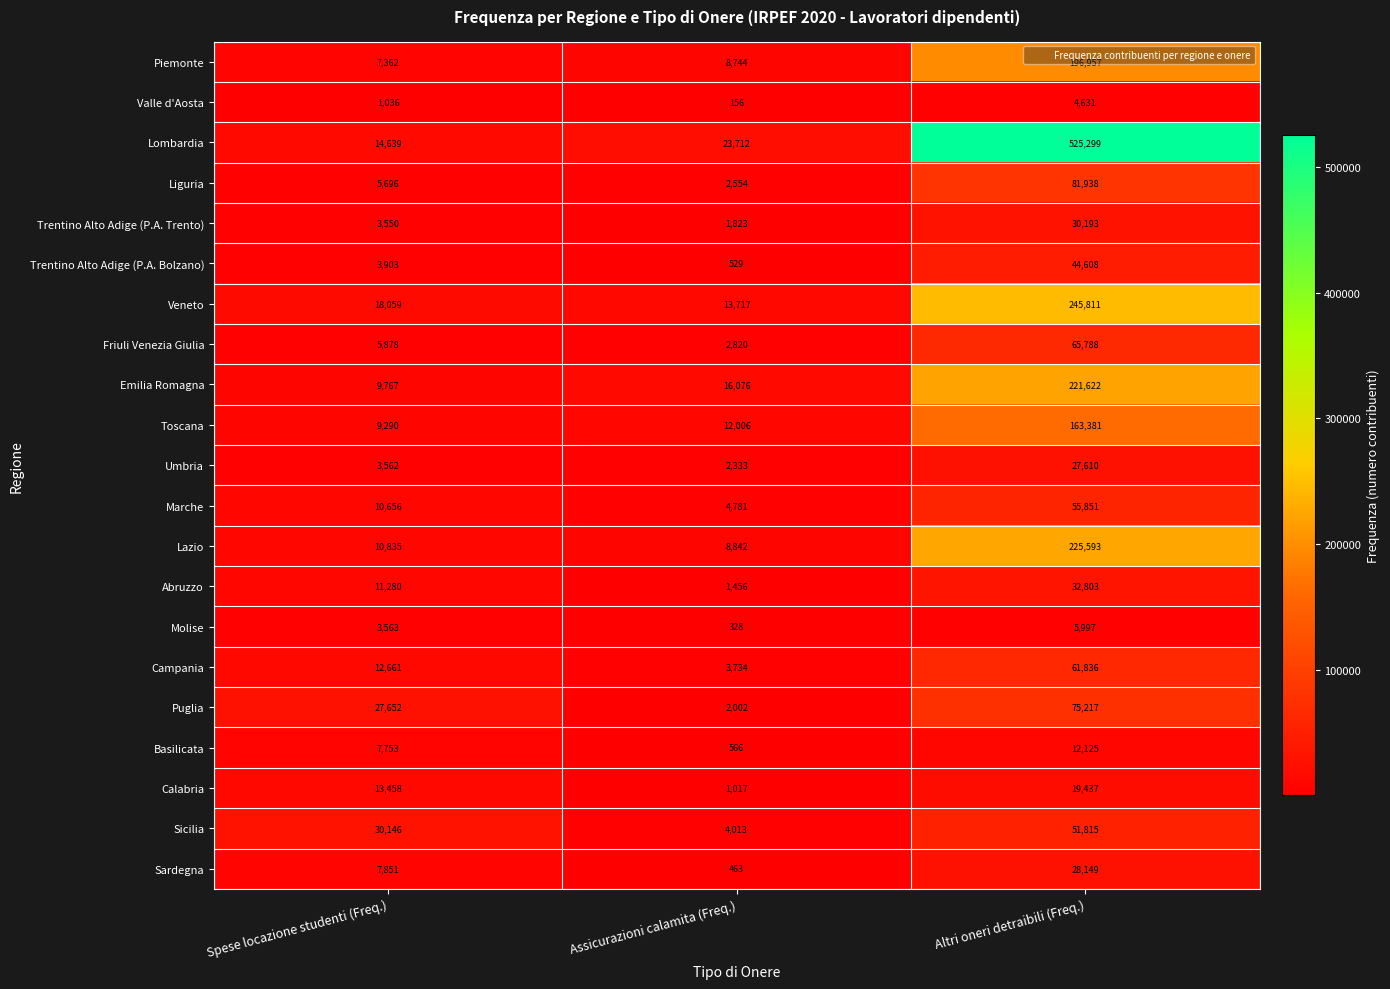

What is the sum of the Emilia Romagna values at Spese locazione studenti (Freq.) and Assicurazioni calamita (Freq.)?

25843